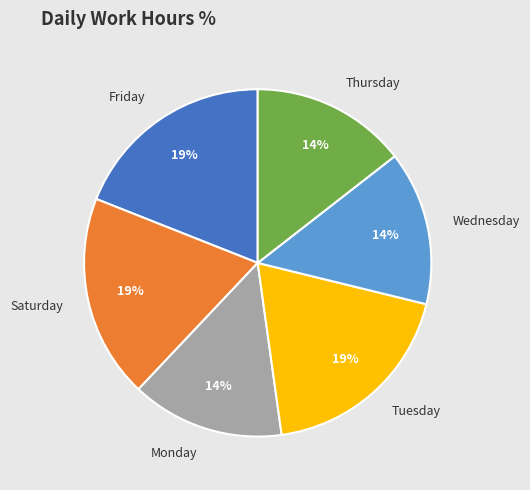

Does any single category account for the majority?

No